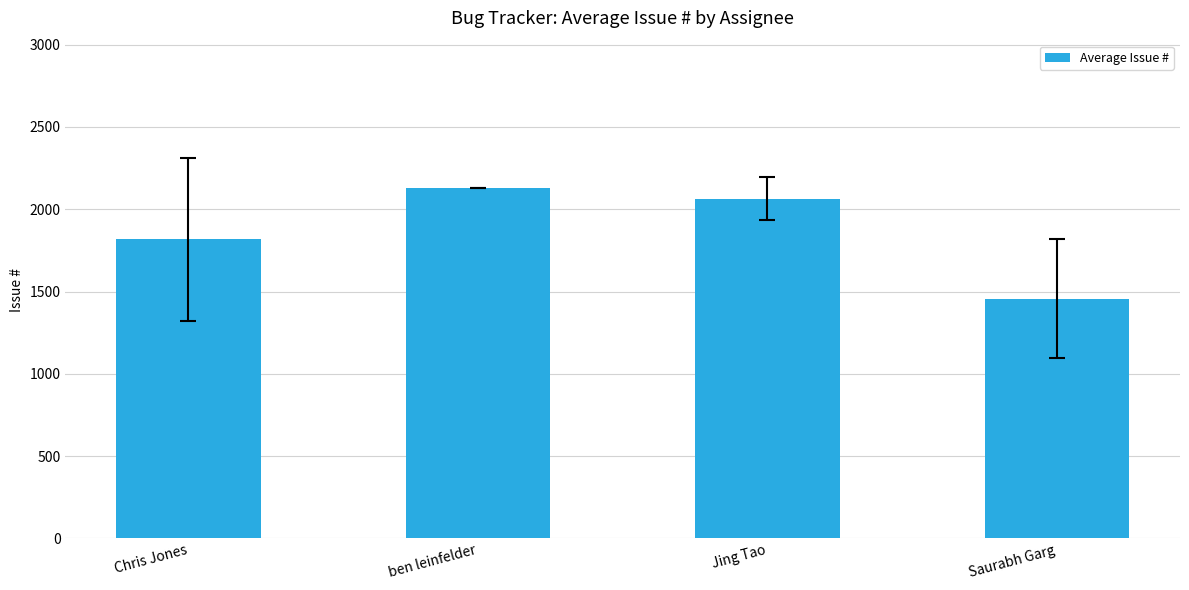

List the labels in order of value, smallest first.

Saurabh Garg, Chris Jones, Jing Tao, ben leinfelder